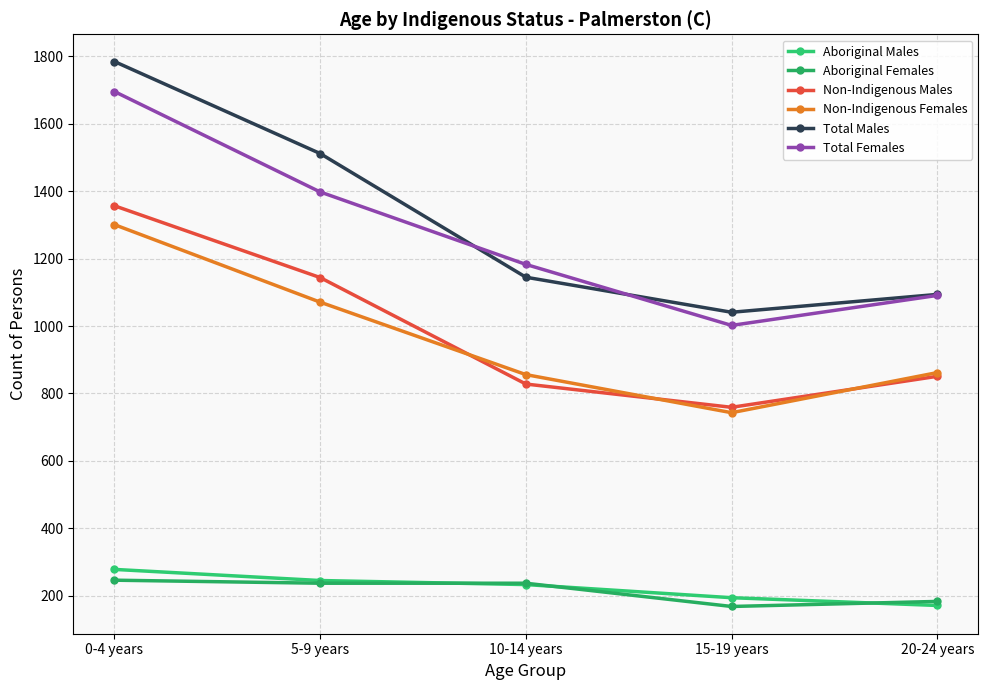

What is the minimum value for Total Females?

1002